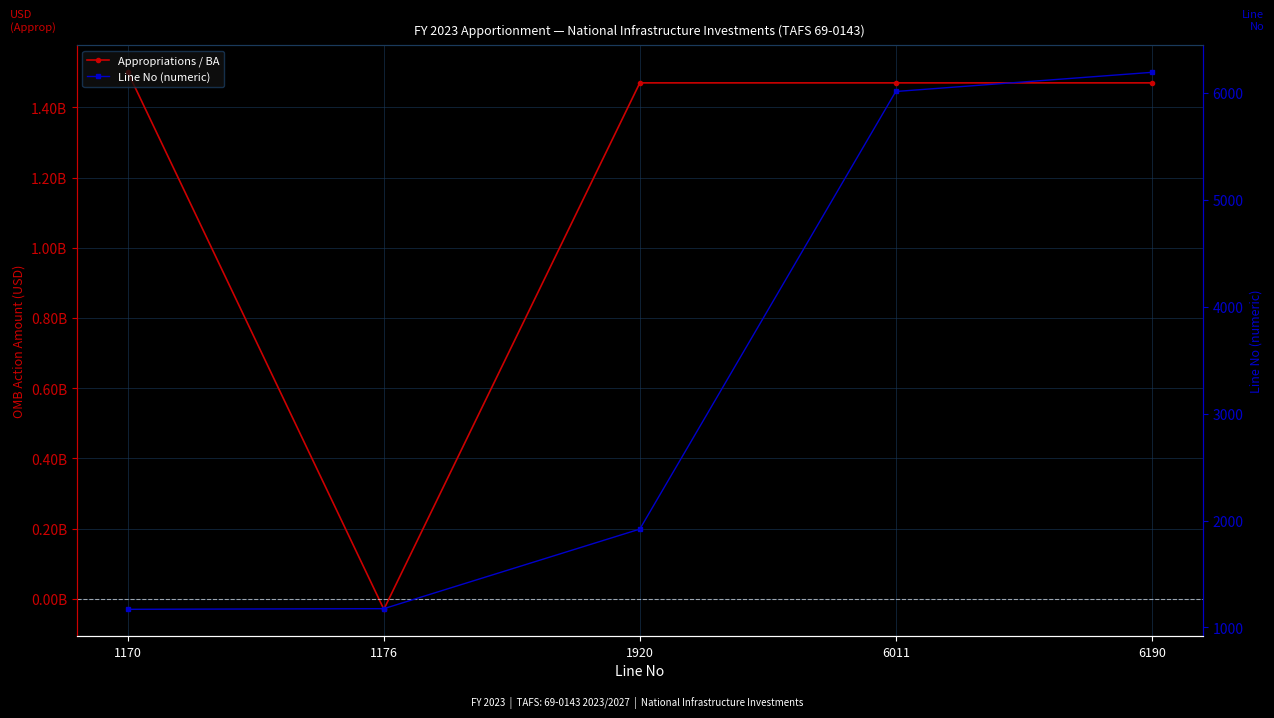

What are all the series names shown in the legend?

Appropriations / BA, Line No (numeric)